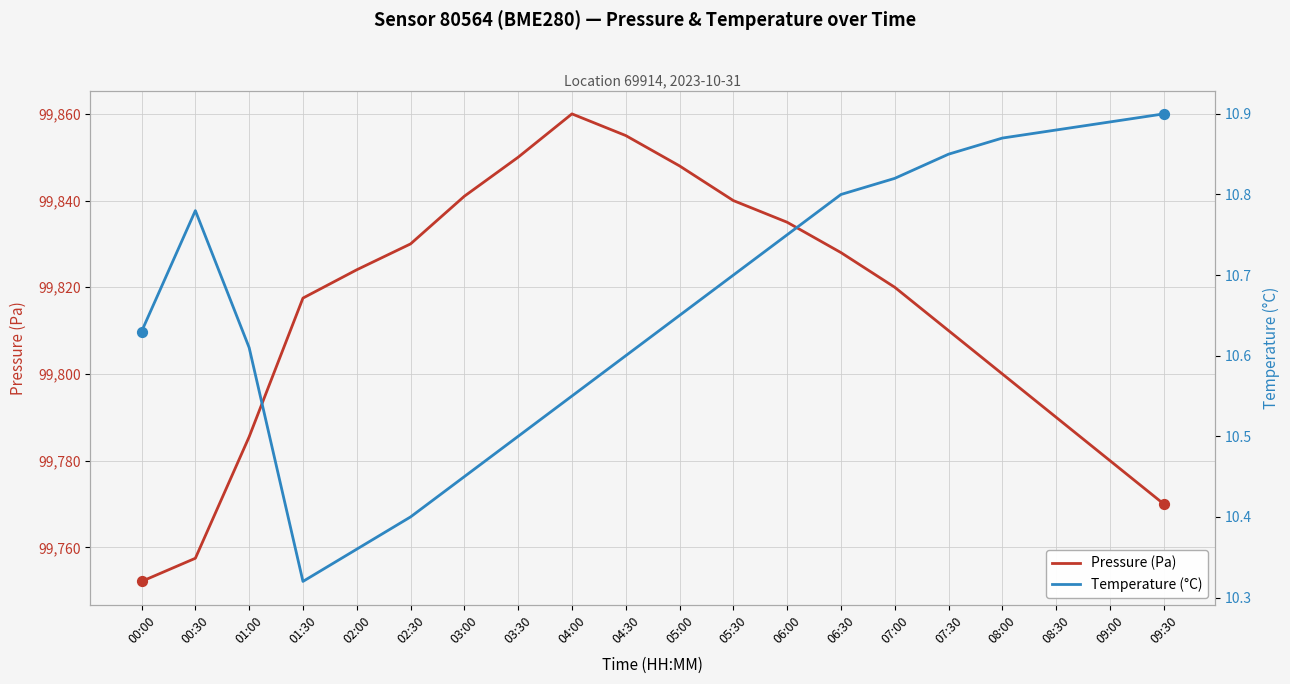

Which series has the largest Y range (max minus min)?

Pressure (Pa)